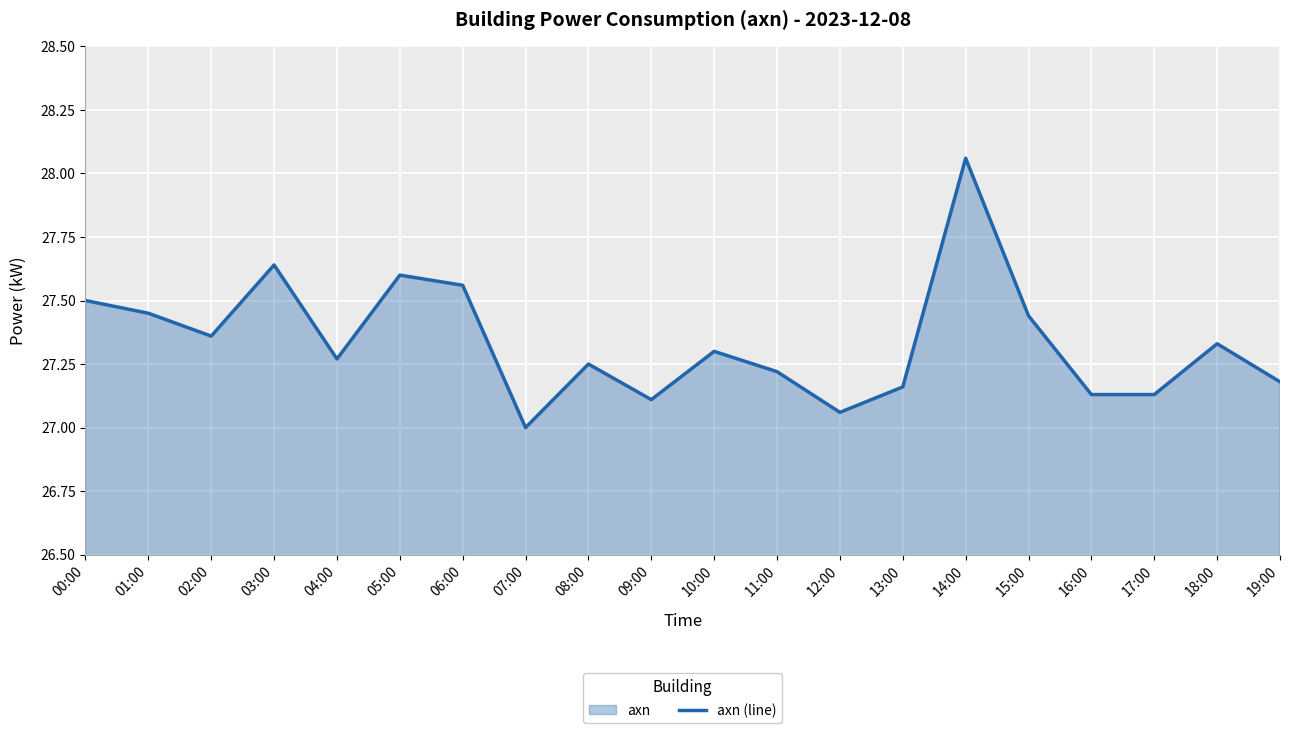

What is the difference between the values at 04:00 and 18:00?

0.1